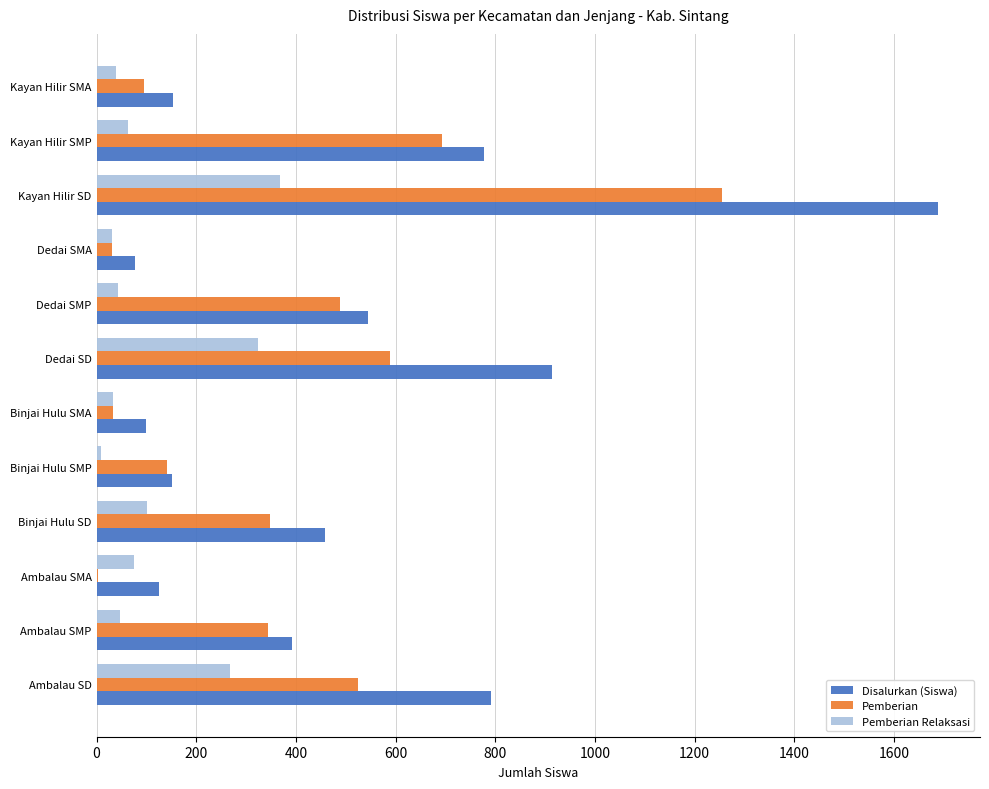

What is the approximate value of Pemberian Relaksasi at Kayan Hilir SMP?

62